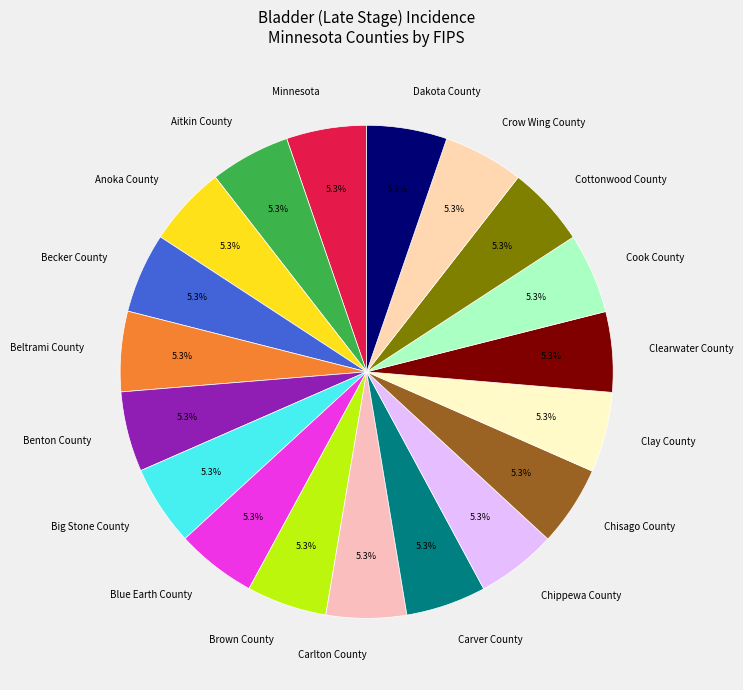

Is it true that Carver County is 18% of the pie?

False